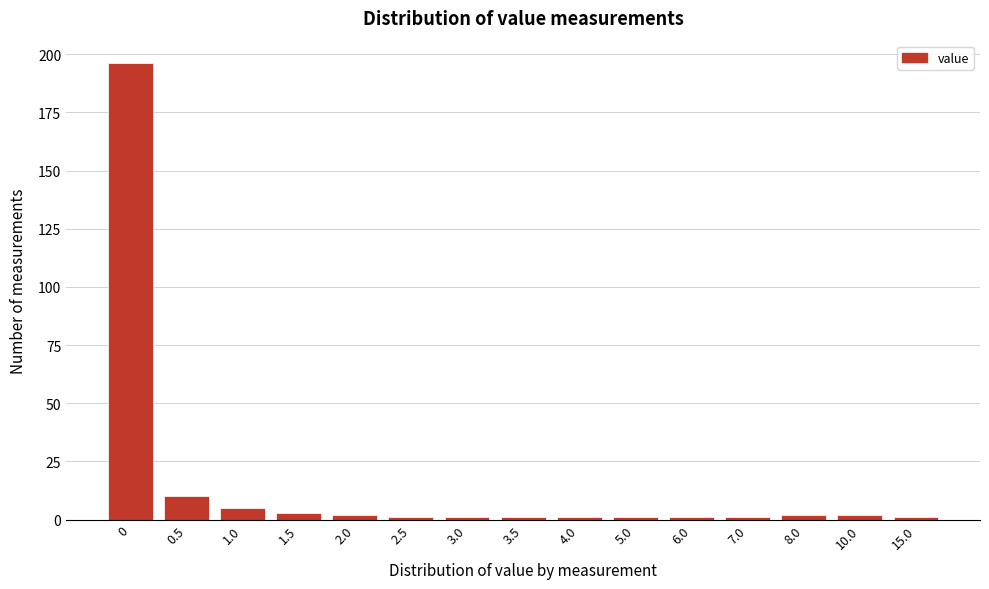

Reading left to right, transcribe all the data shown in this chart.

0=196	0.5=10	1.0=5	1.5=3	2.0=2	2.5=1	3.0=1	3.5=1	4.0=1	5.0=1	6.0=1	7.0=1	8.0=2	10.0=2	15.0=1